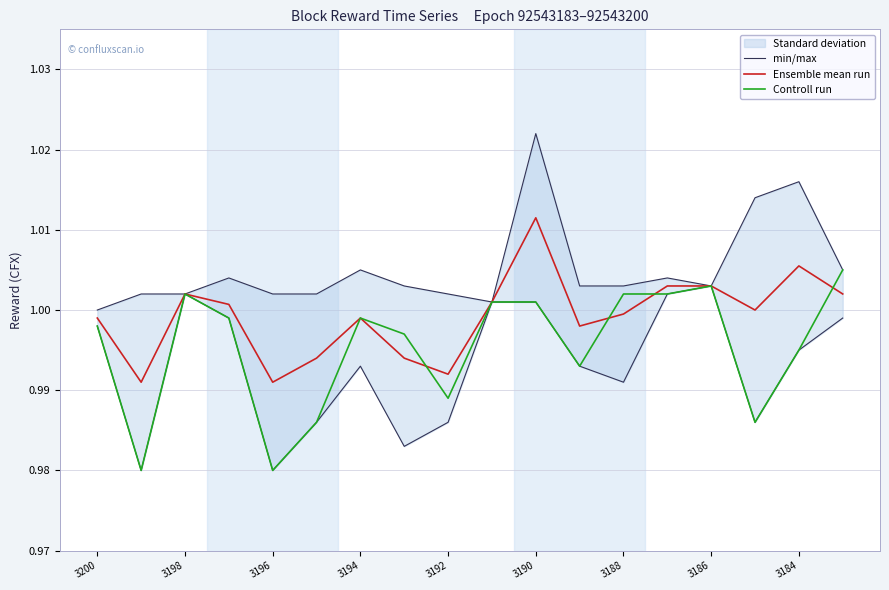

Between 12 and 13, which series saw the biggest shift?

Ensemble mean run